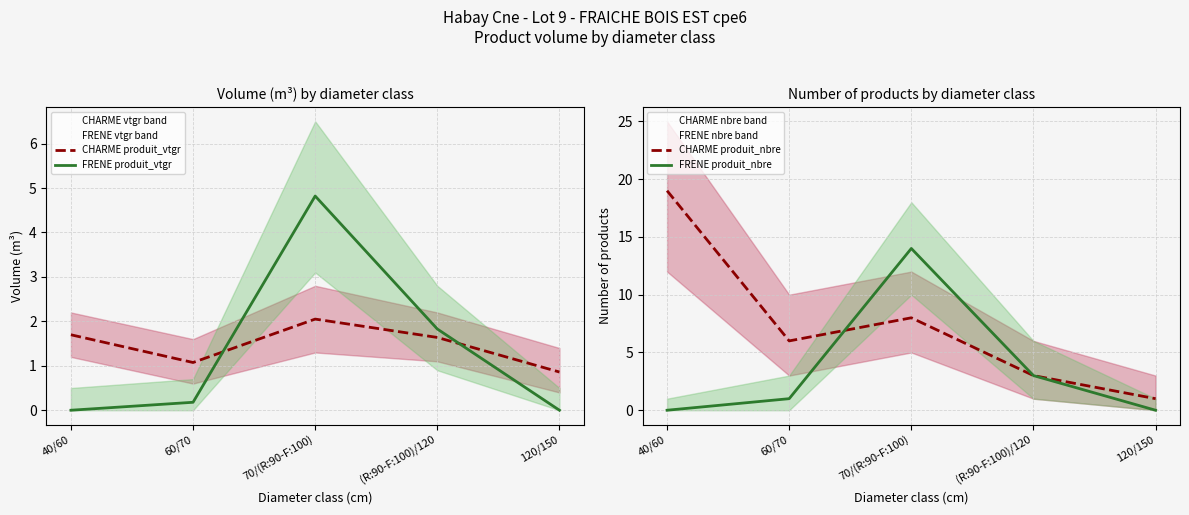

Between 60/70 and 120/150, which is larger?

60/70